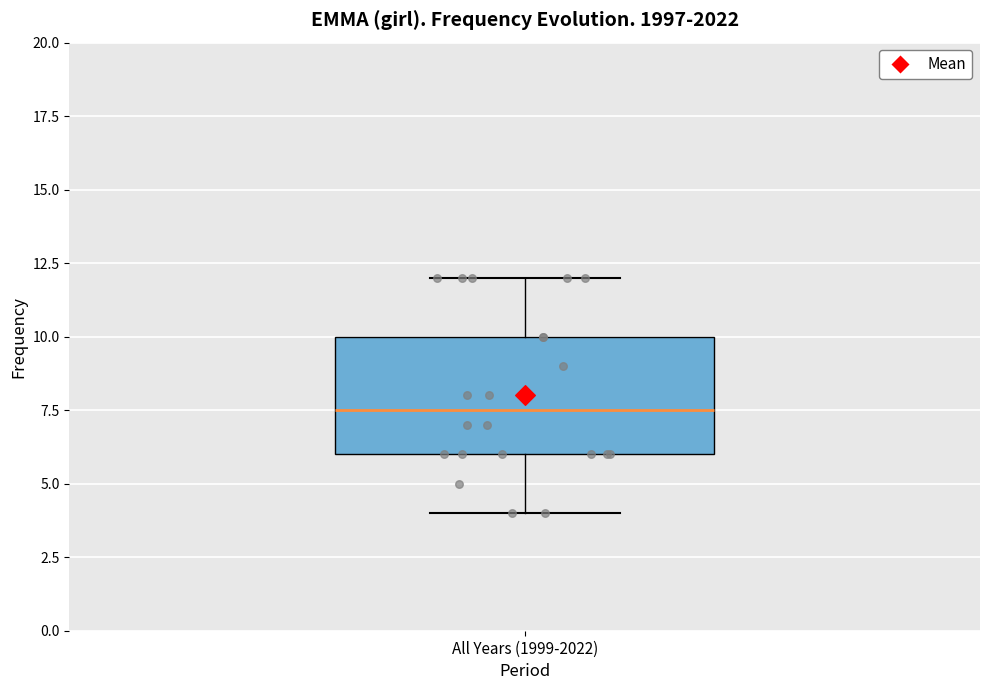

Transcribe this box plot: give where the median line is, the range the box spans, and where the two whiskers end, as read against the y-axis. The values are not printed on the chart, so give them approximately, as read against the axis.

median 7.5, box 6.0 to 10.0, whiskers 4.0 to 12.0